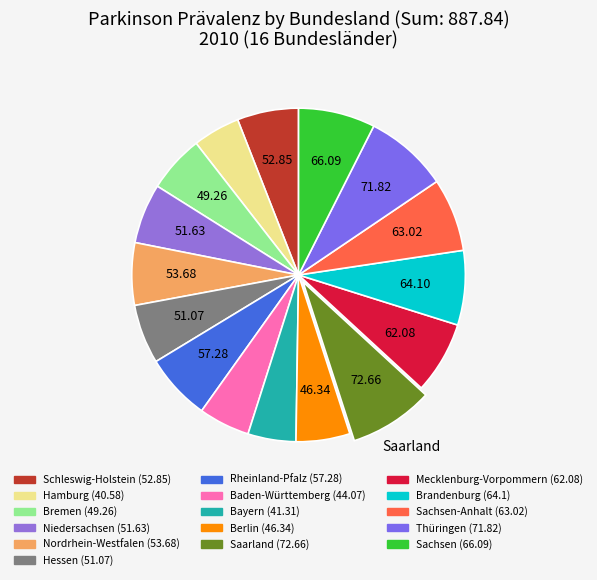

How many segments does this pie chart have?

16